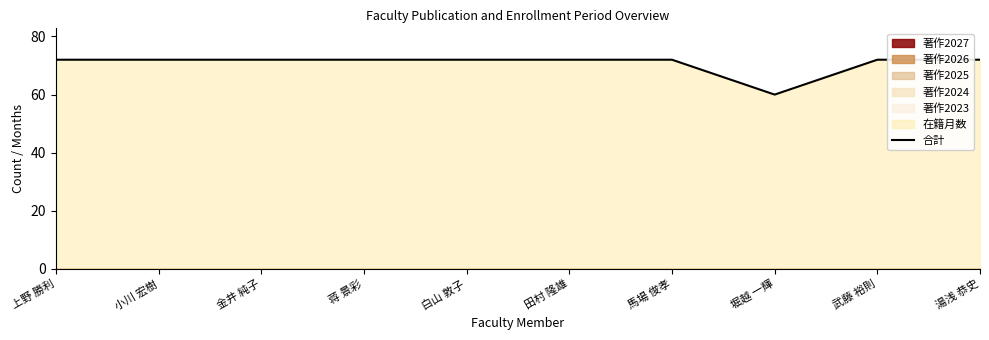

Is it true that the value at 蒋 景彩 is 50?

False